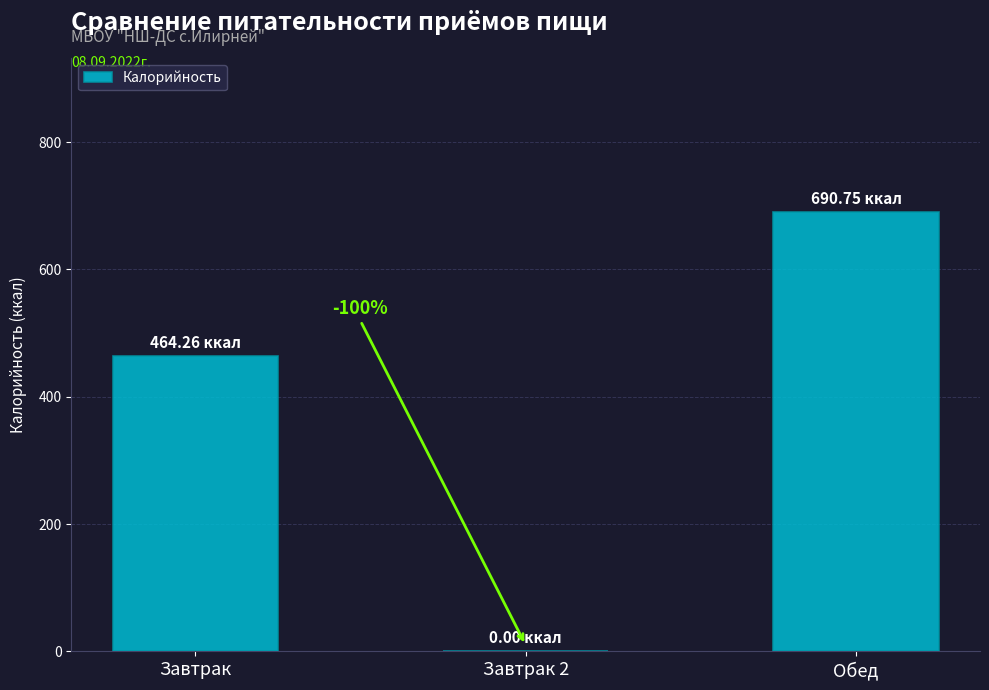

Which has a higher value, Завтрак or Обед?

Обед